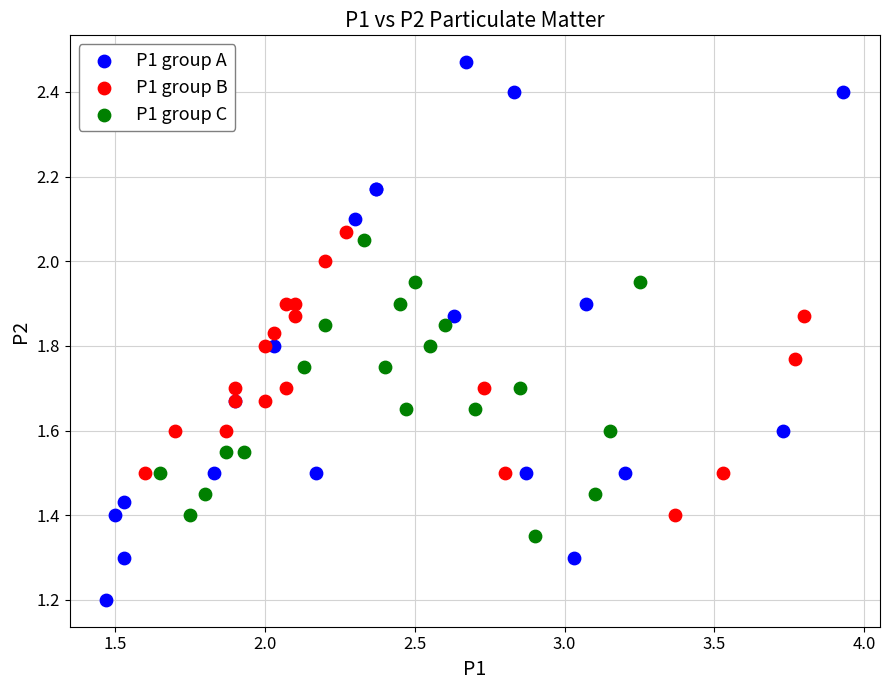

Which series reaches the minimum Y coordinate?

P1 group A